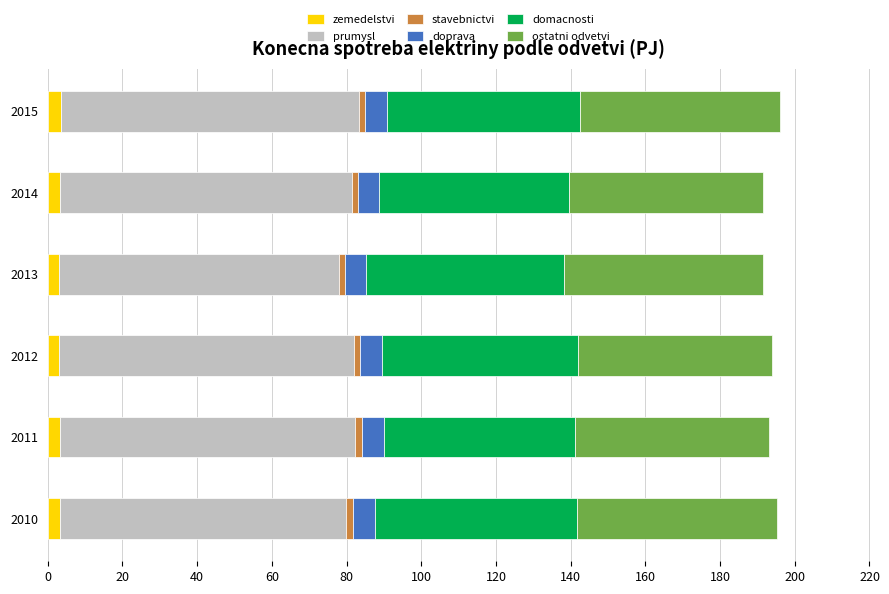

How many categories are shown in the chart?

6